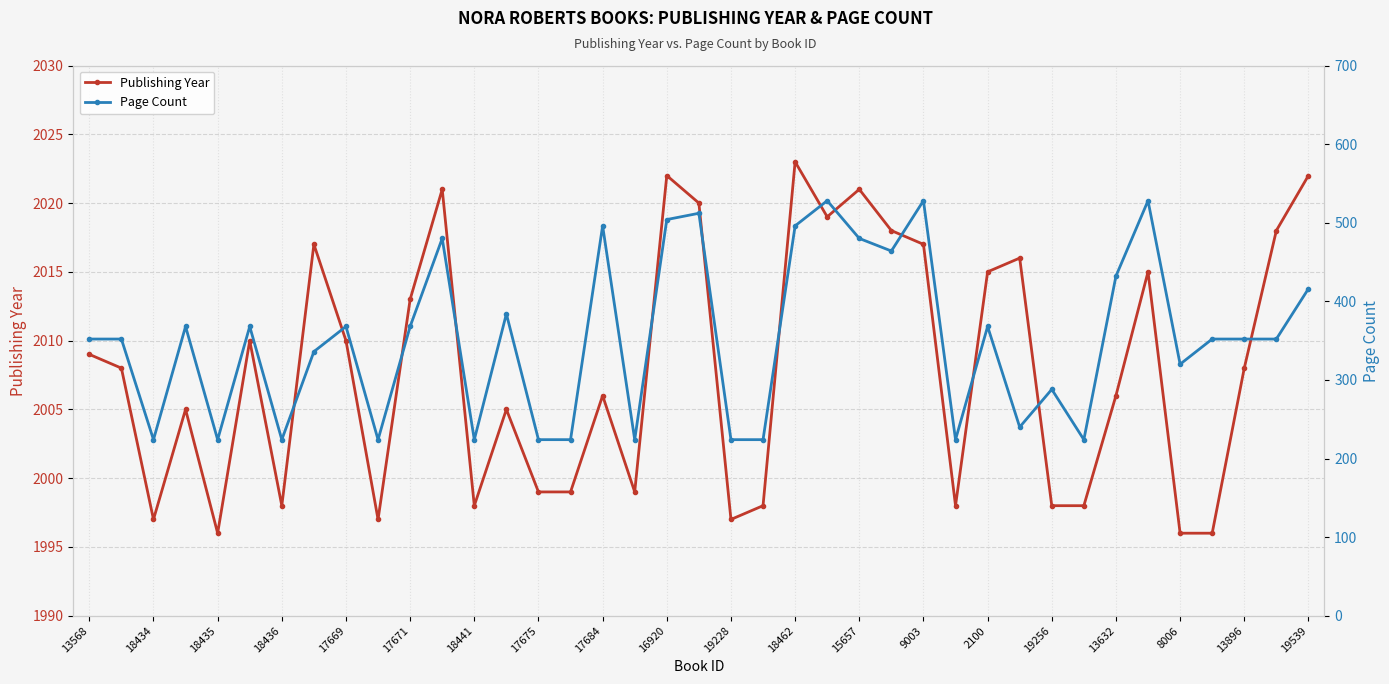

Which series has the largest total across all categories?

Publishing Year